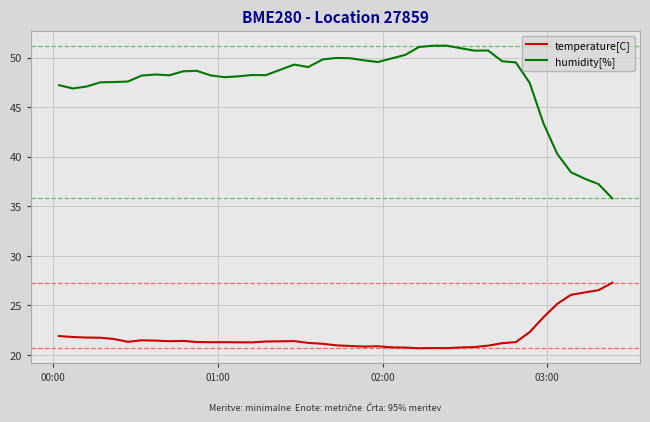

What is the greatest value displayed?

51.2